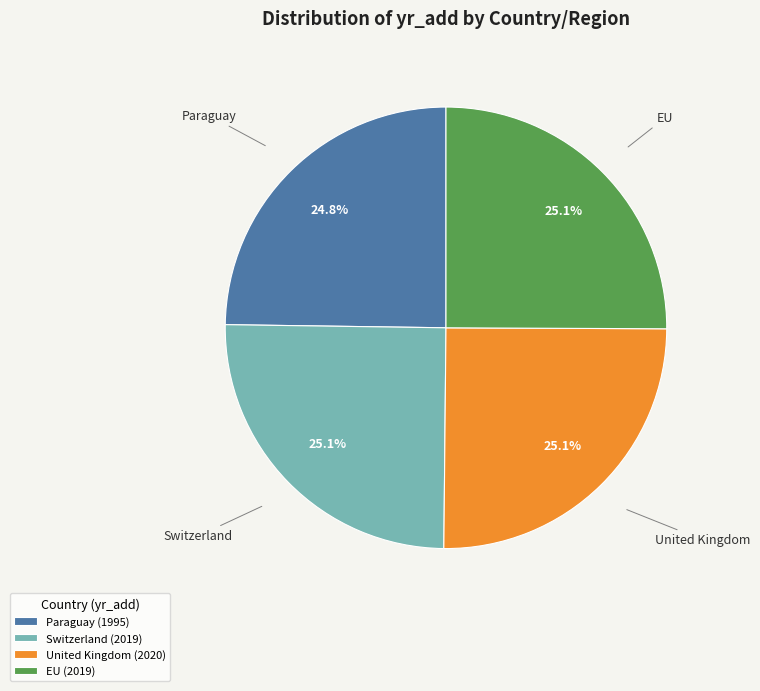

How much of the chart is everything except Switzerland?

74.9%